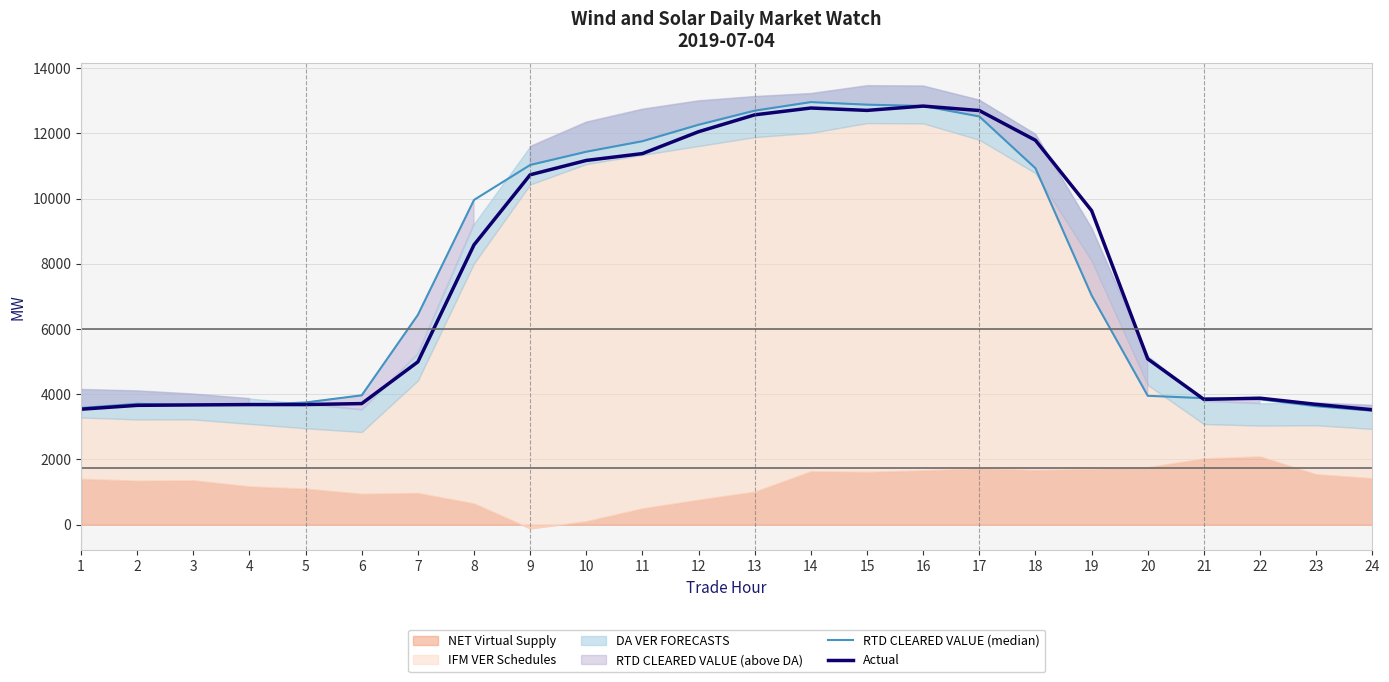

Is it true that Actual equals 20246.9 at 14?

False